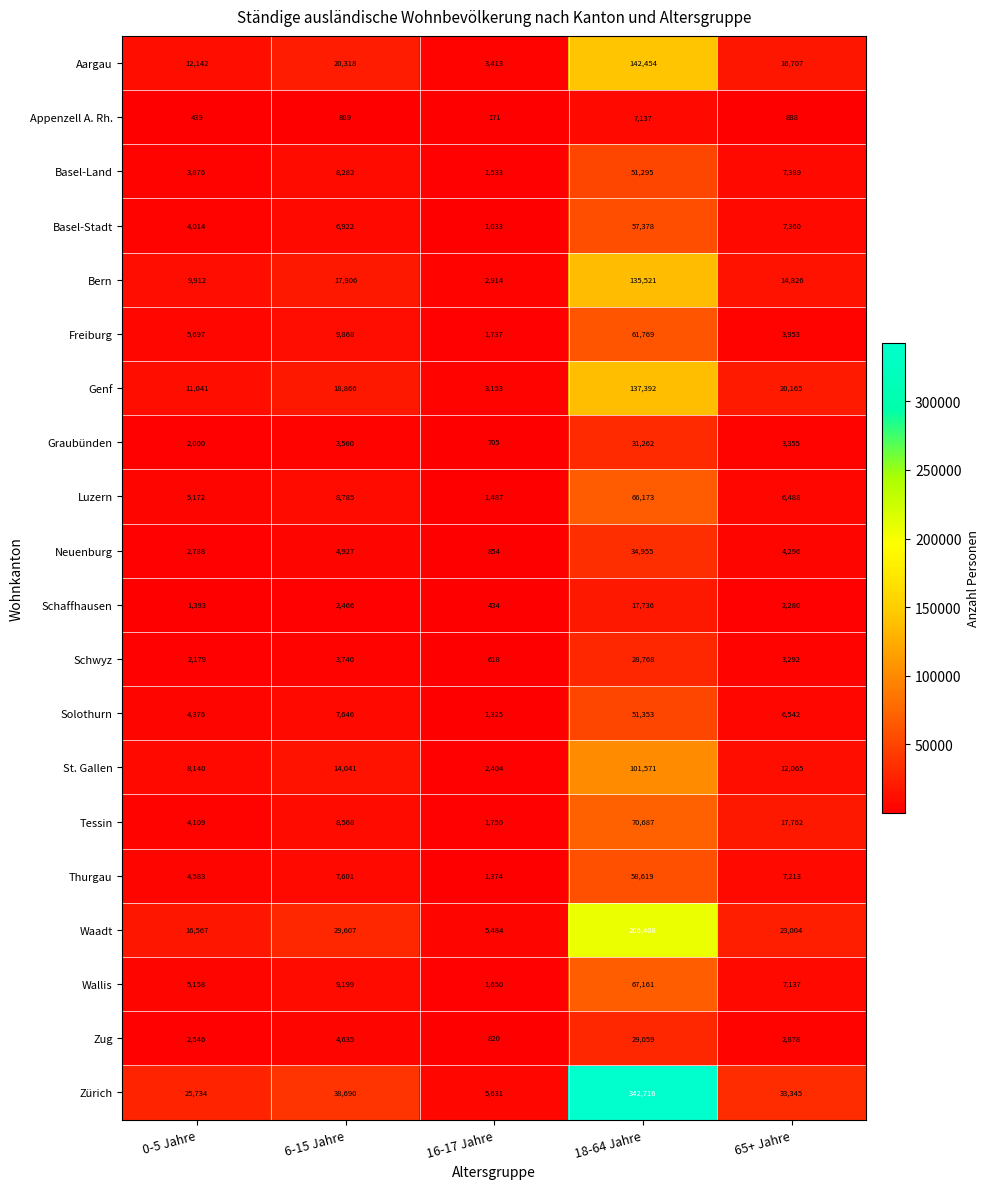

Count the number of categories in the chart.

5